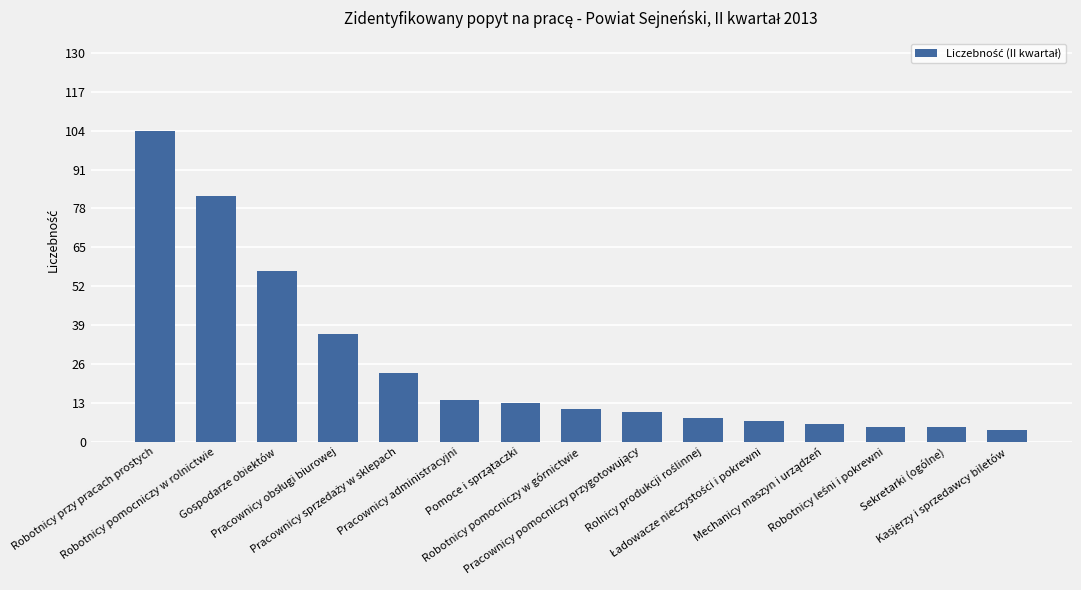

What is the difference between the maximum and second lowest values?

99